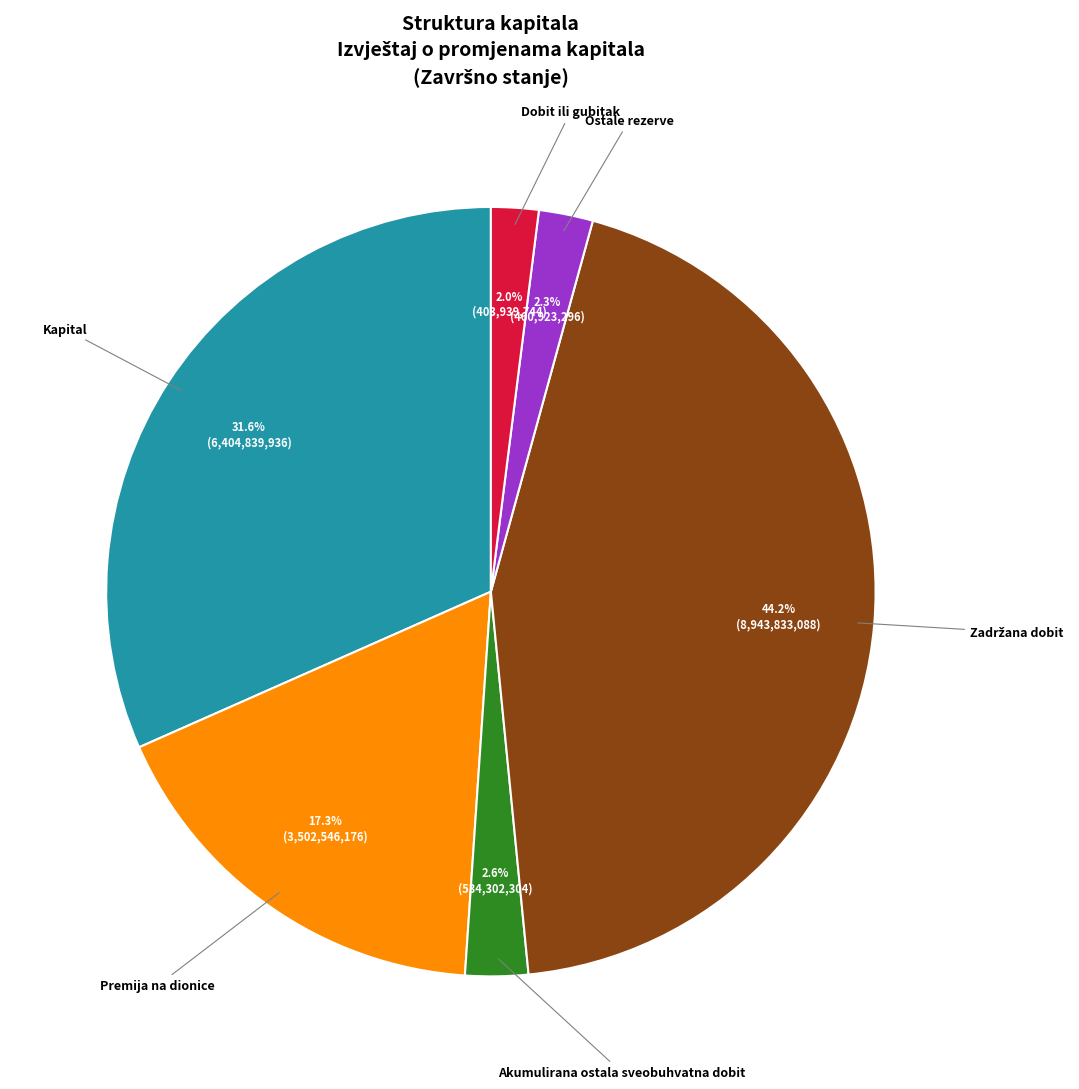

Is there a majority slice in this chart?

No